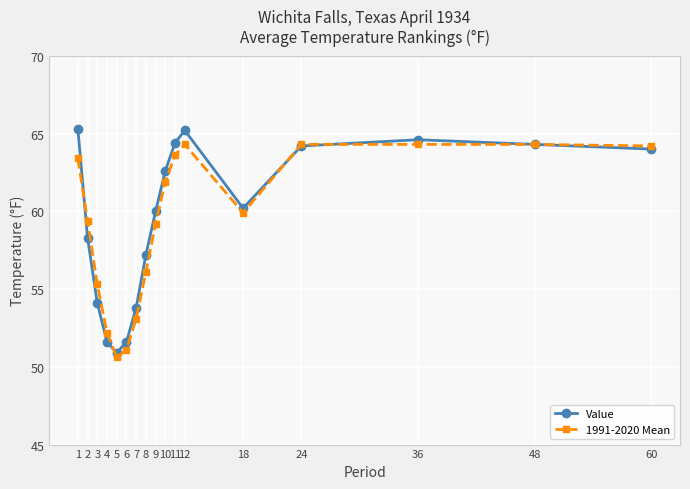

What is the total value across all series at 60?

128.2